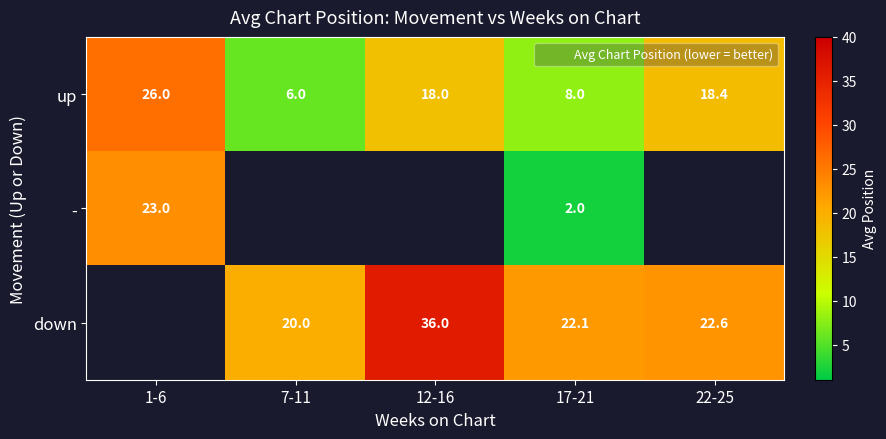

Count the number of data series in this chart.

3